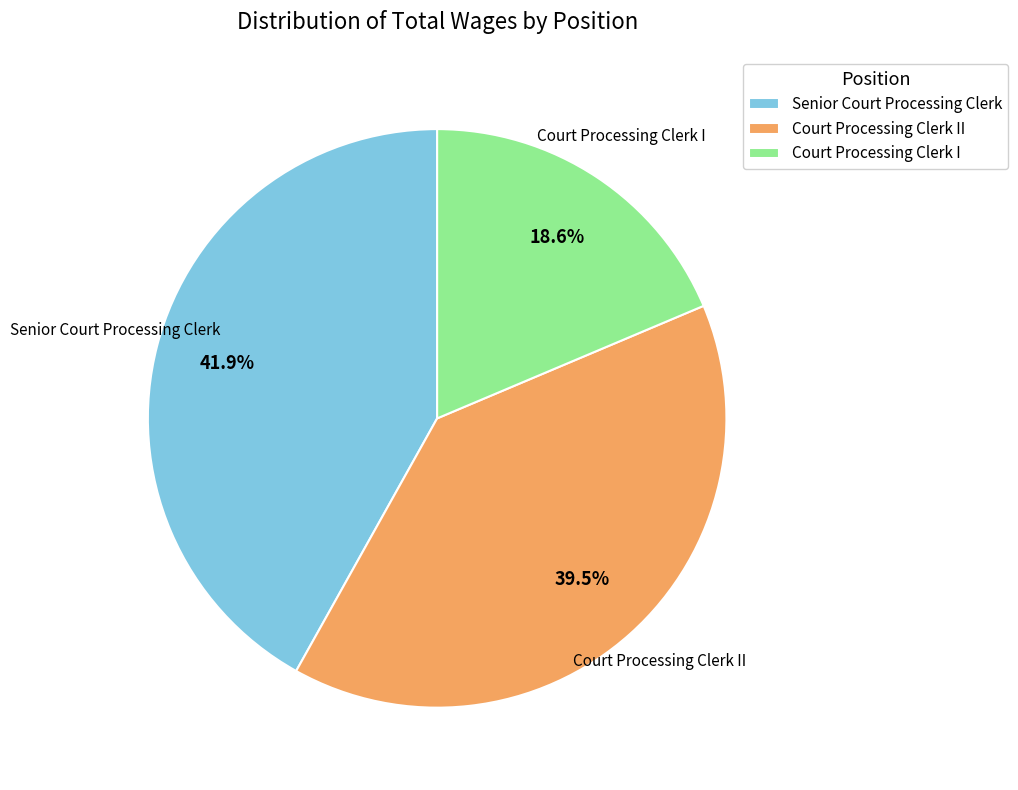

Does Court Processing Clerk I account for over 50% of the chart?

No